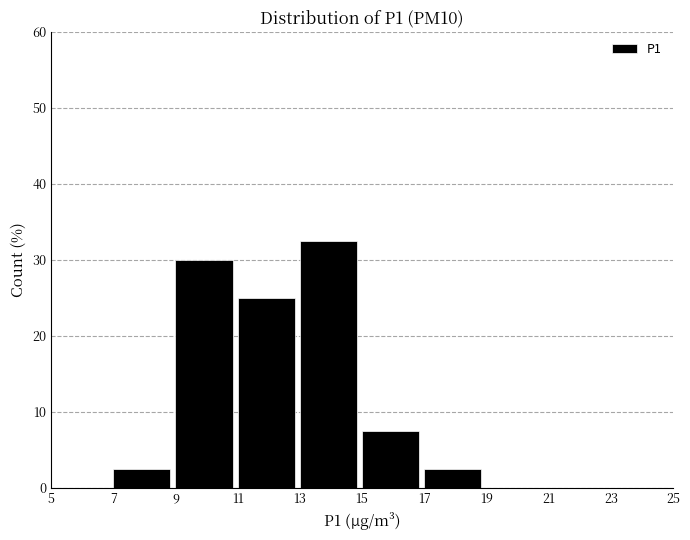

Over which range of the x-axis is the bar tallest?

13 to 15